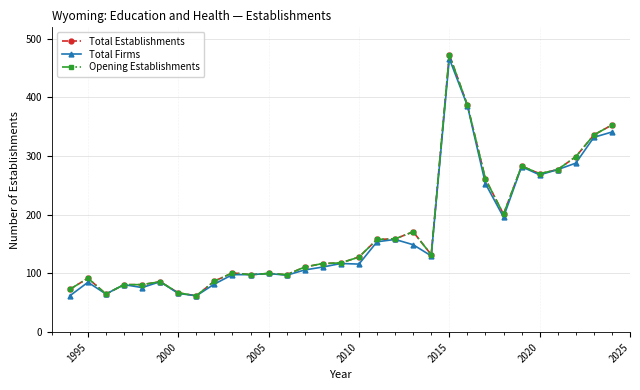

Is this an area chart (filled region under the line)?

No